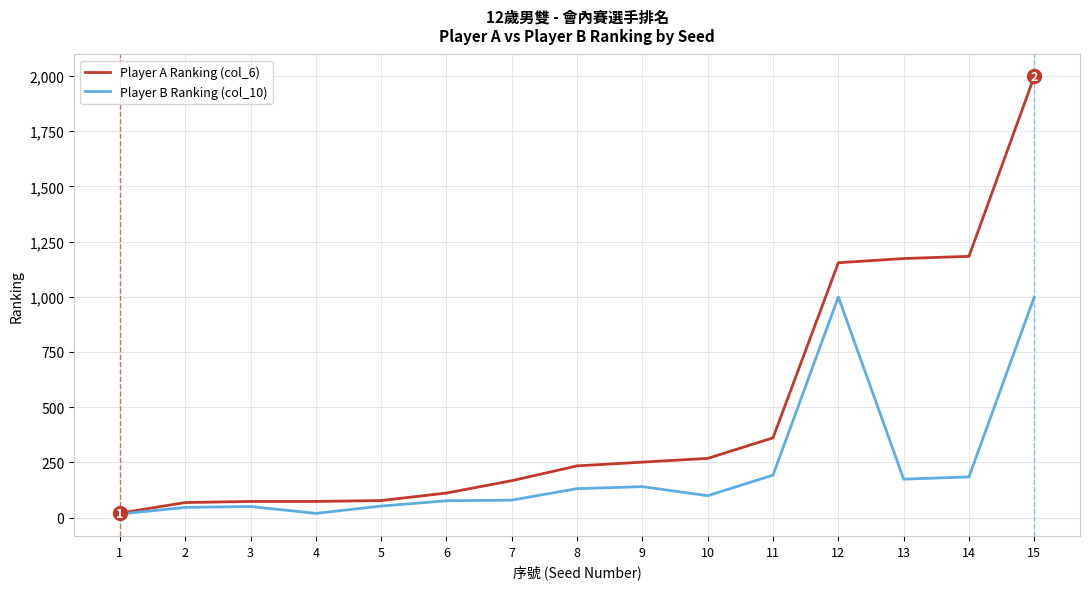

Count the number of data series in this chart.

2